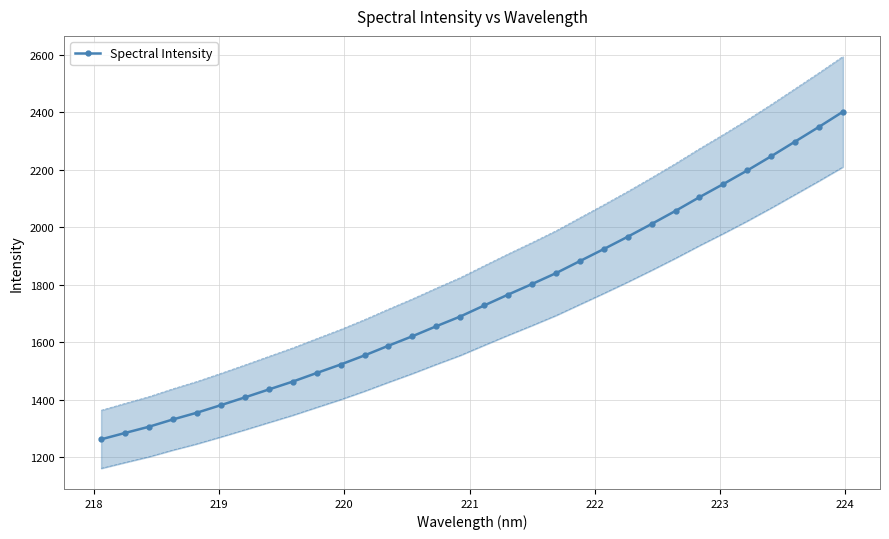

What is the value of the 22nd point from the left?

1924.7